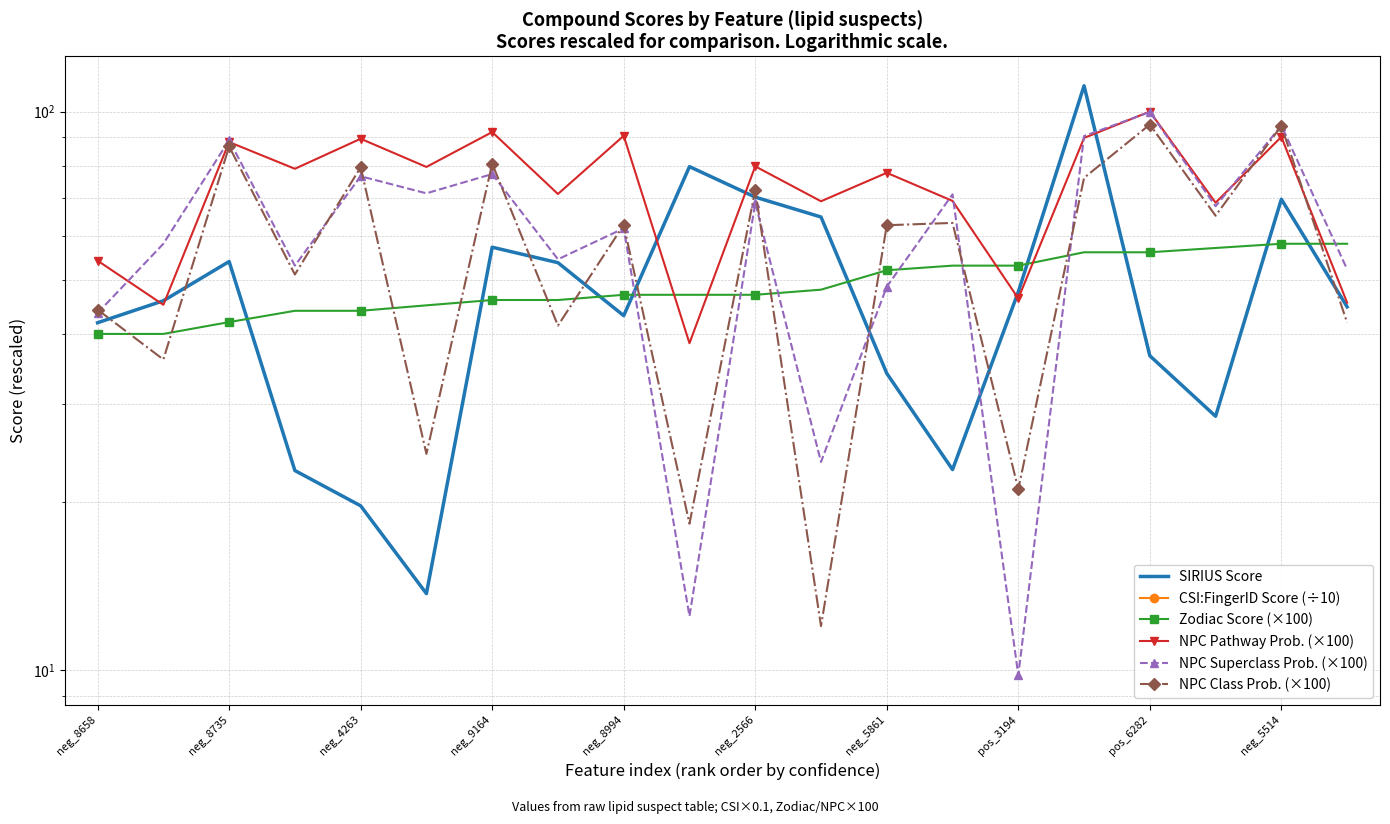

Which series has the widest spread of values?

SIRIUS Score